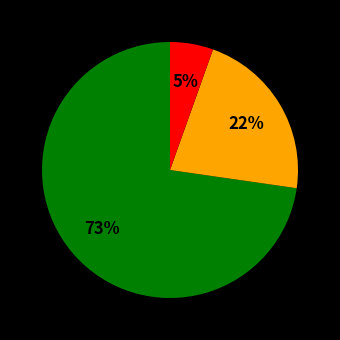

Does any single category account for the majority?

Yes